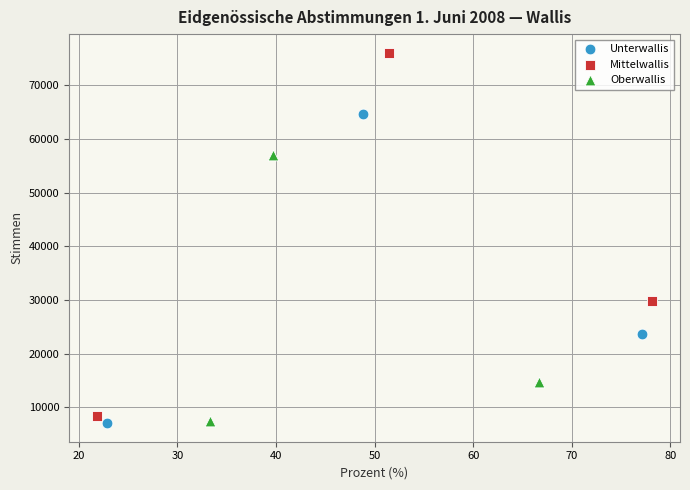

What are all the series names shown in the legend?

Unterwallis, Mittelwallis, Oberwallis